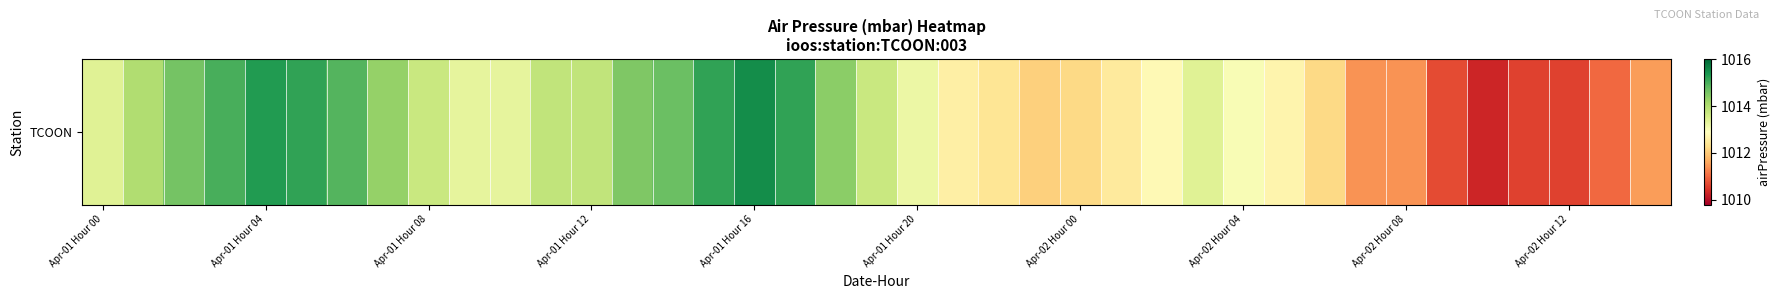

True or false: the data shows 1496.3 at 17.

False